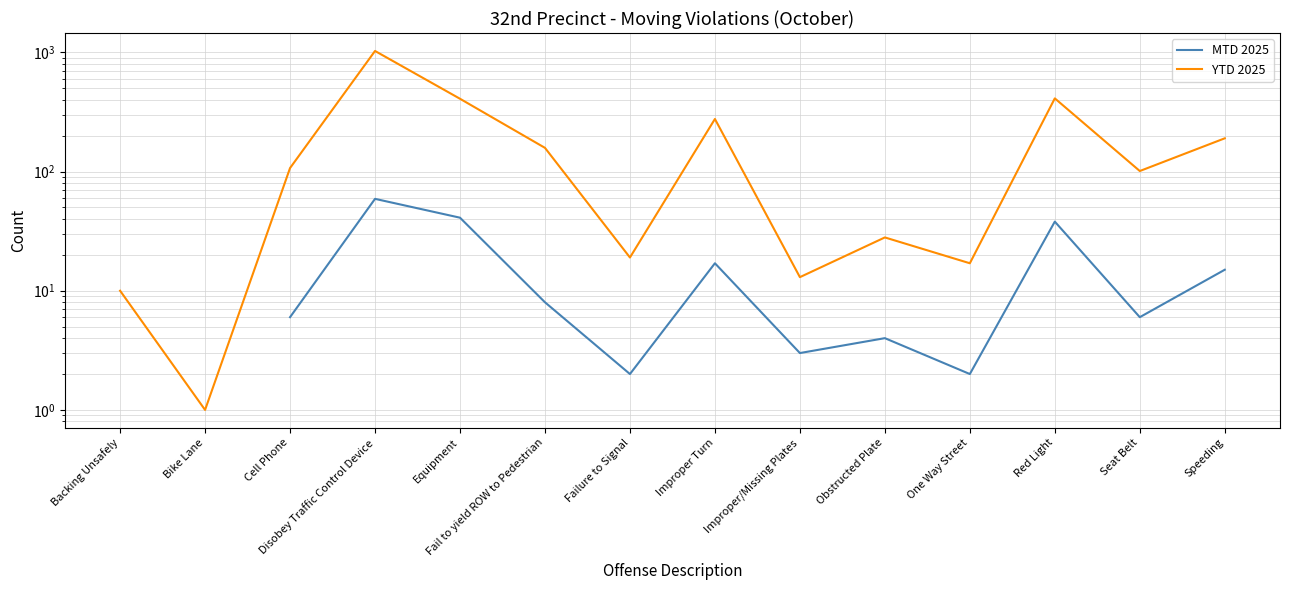

Which series has the largest total across all categories?

YTD 2025